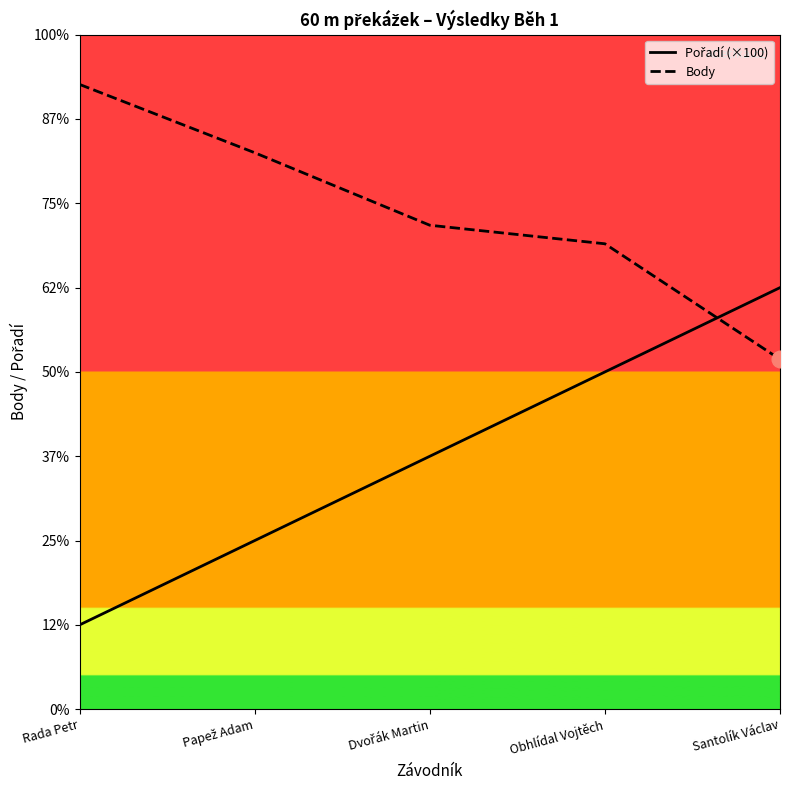

What is the total value across all series at Santolík Václav?

915